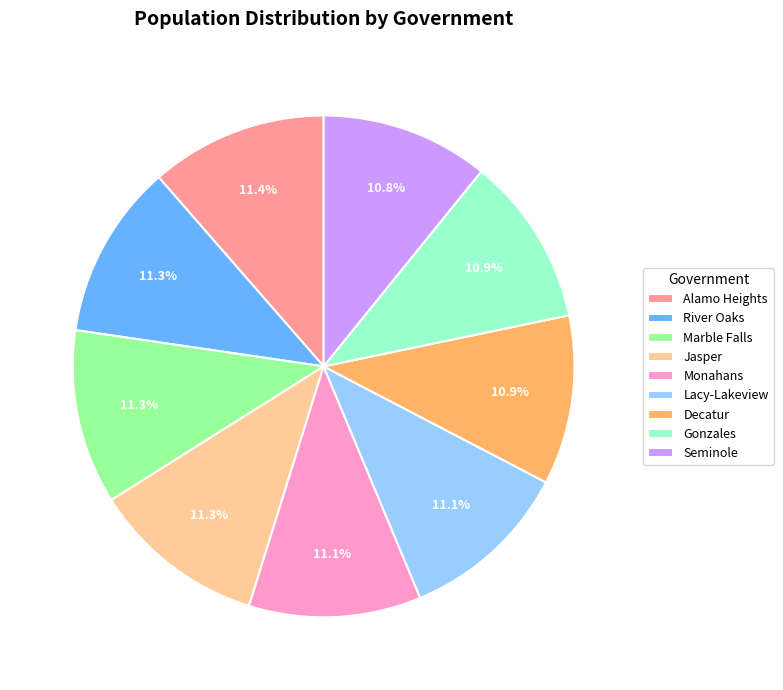

To the nearest percent, what is the average slice percentage?

11%